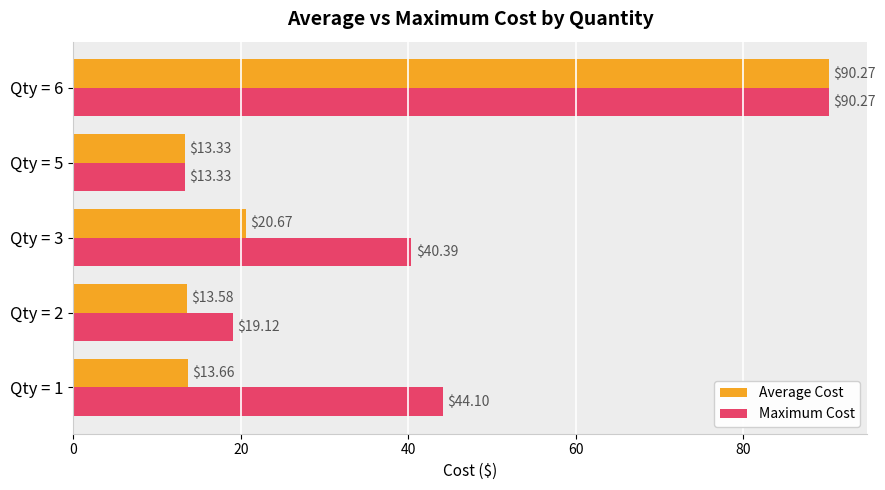

At how many categories does at least one series exceed 40?

3